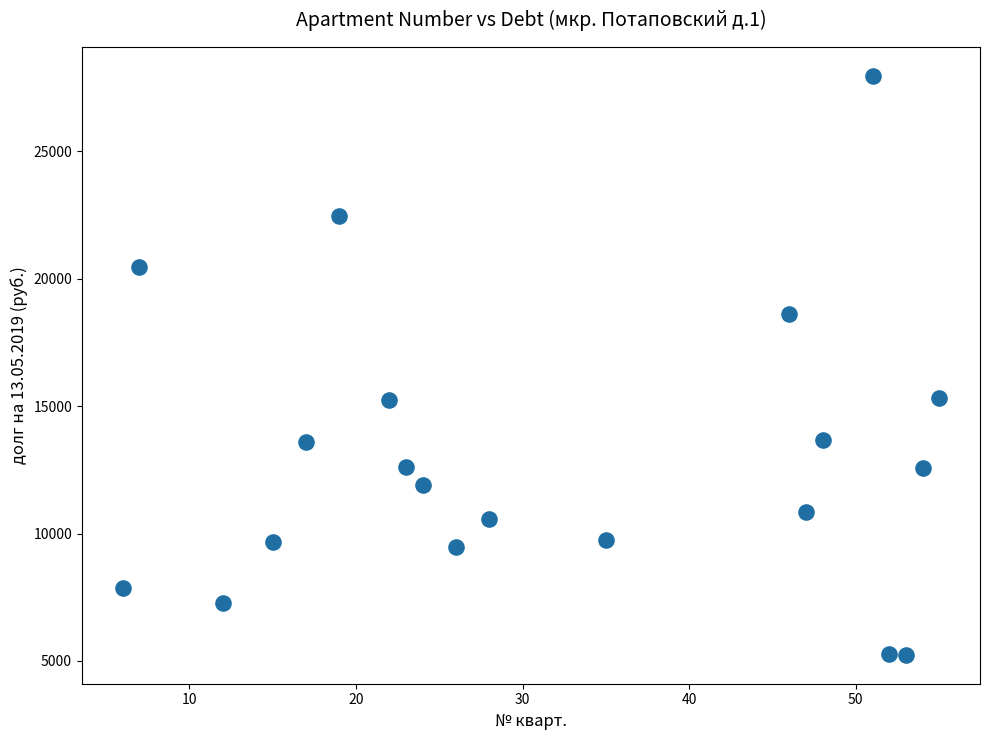

What is the range of Y values (max minus min)?

22724.6